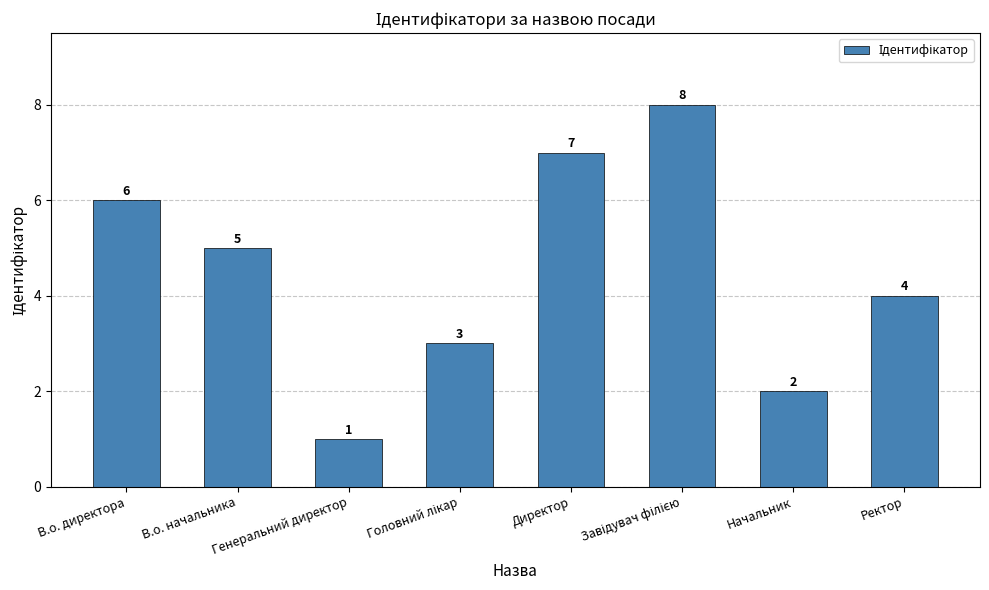

Reading left to right, transcribe all the data shown in this chart.

6	5	1	3	7	8	2	4